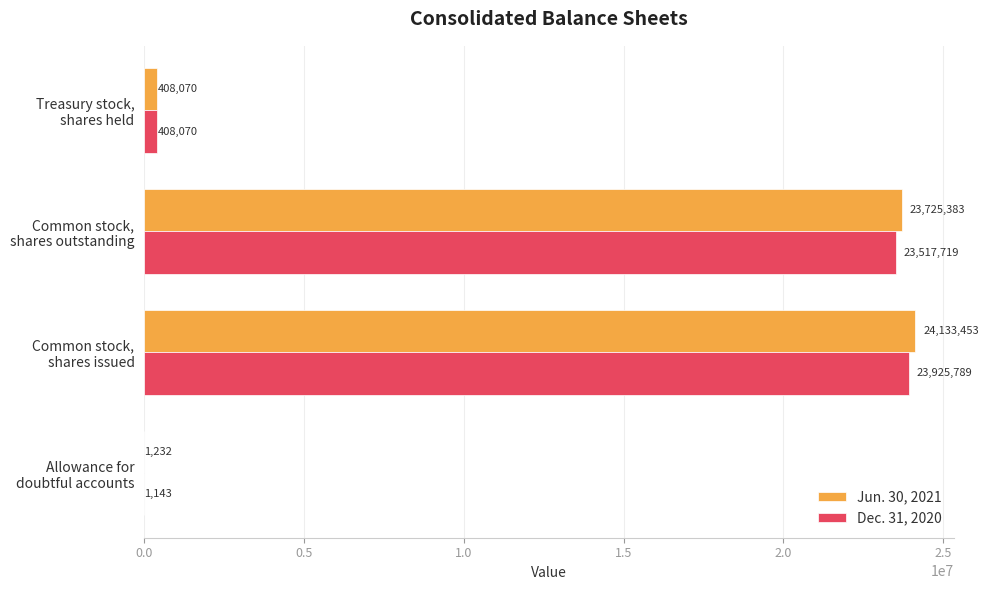

Which series has the widest spread of values?

Jun. 30, 2021